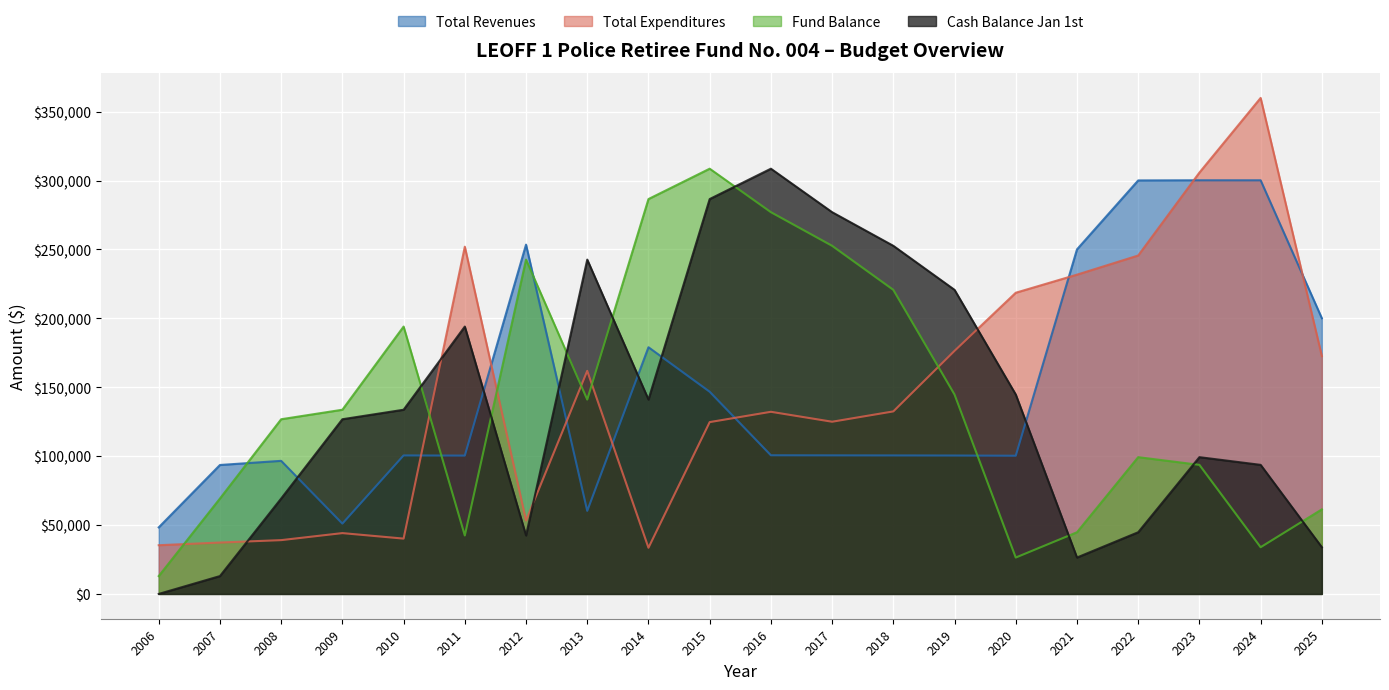

True or false: Total Revenues has more than 0 interior local peaks.

True